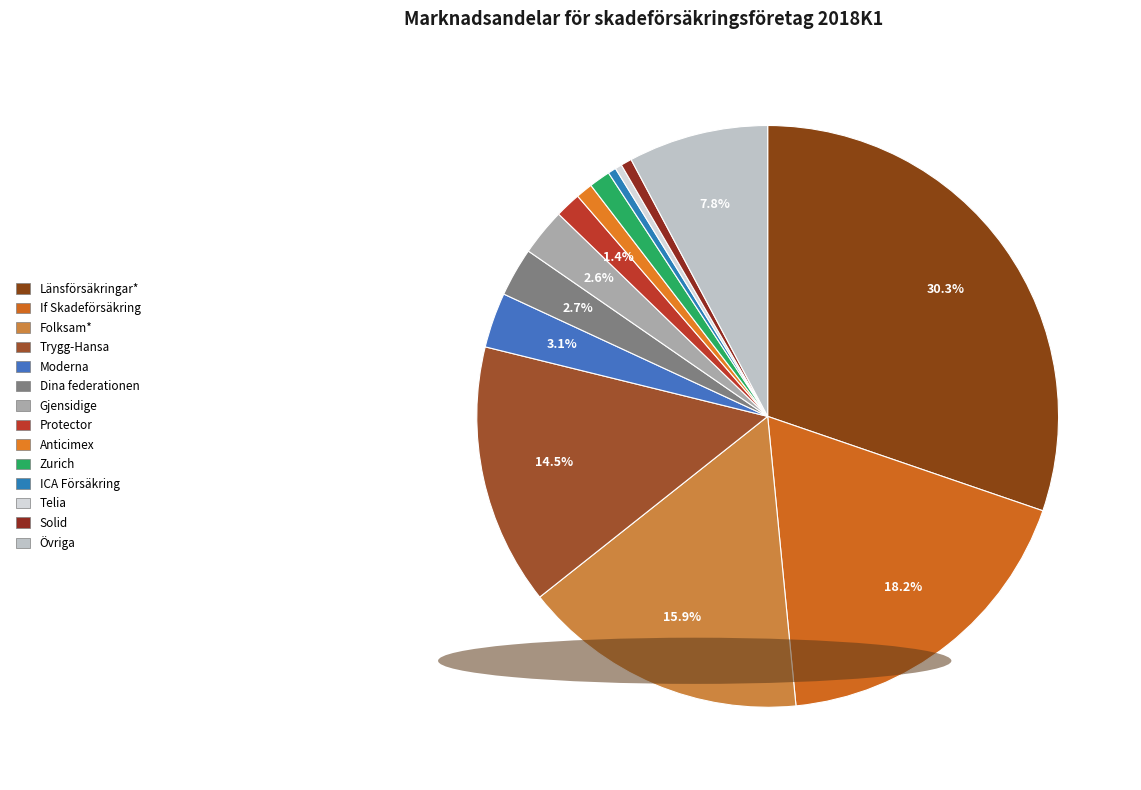

Is it true that If Skadeförsäkring is 32% of the pie?

False